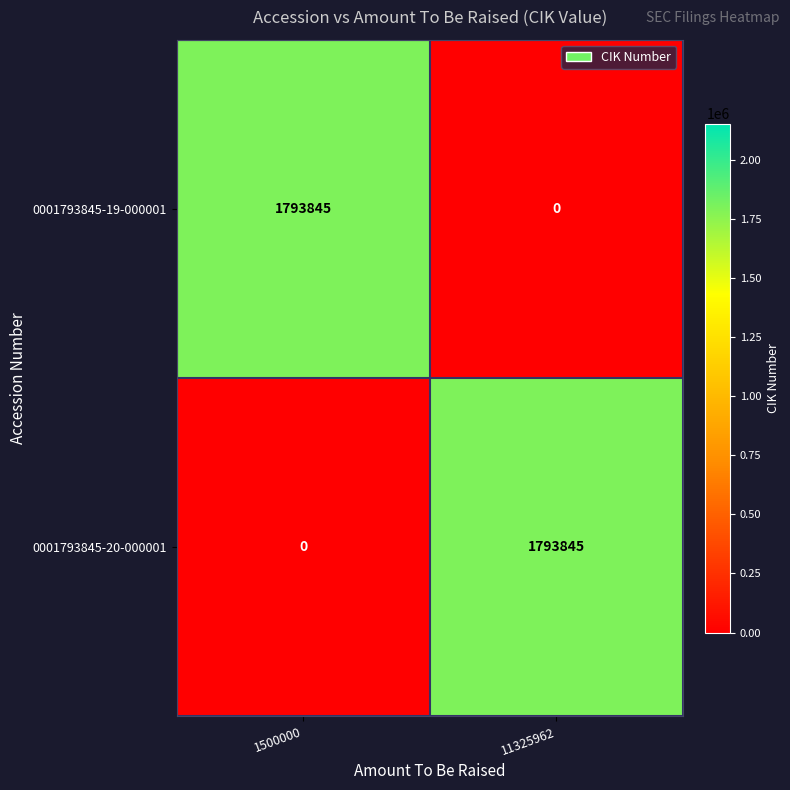

What is the difference between the 0001793845-19-000001 values at 11325962 and 1500000?

1793845